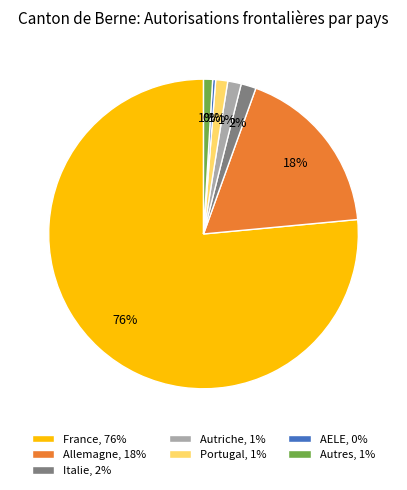

How many segments does this pie chart have?

7